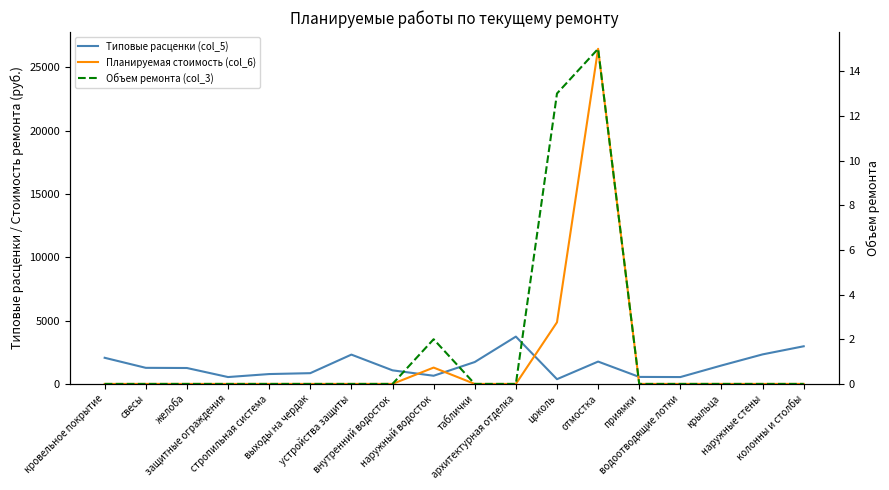

What is the label of the 15th point from the right?

защитные ограждения